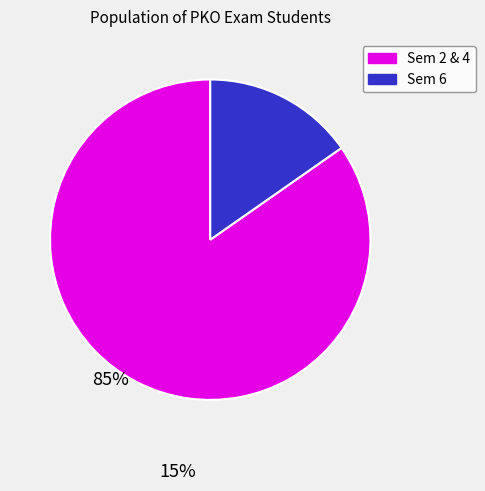

Does any single category account for the majority?

Yes